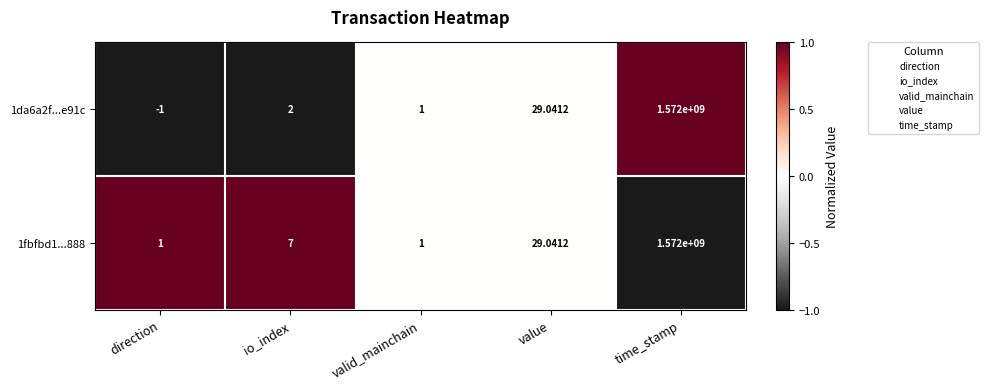

Which label corresponds to the largest value in the chart?

time_stamp